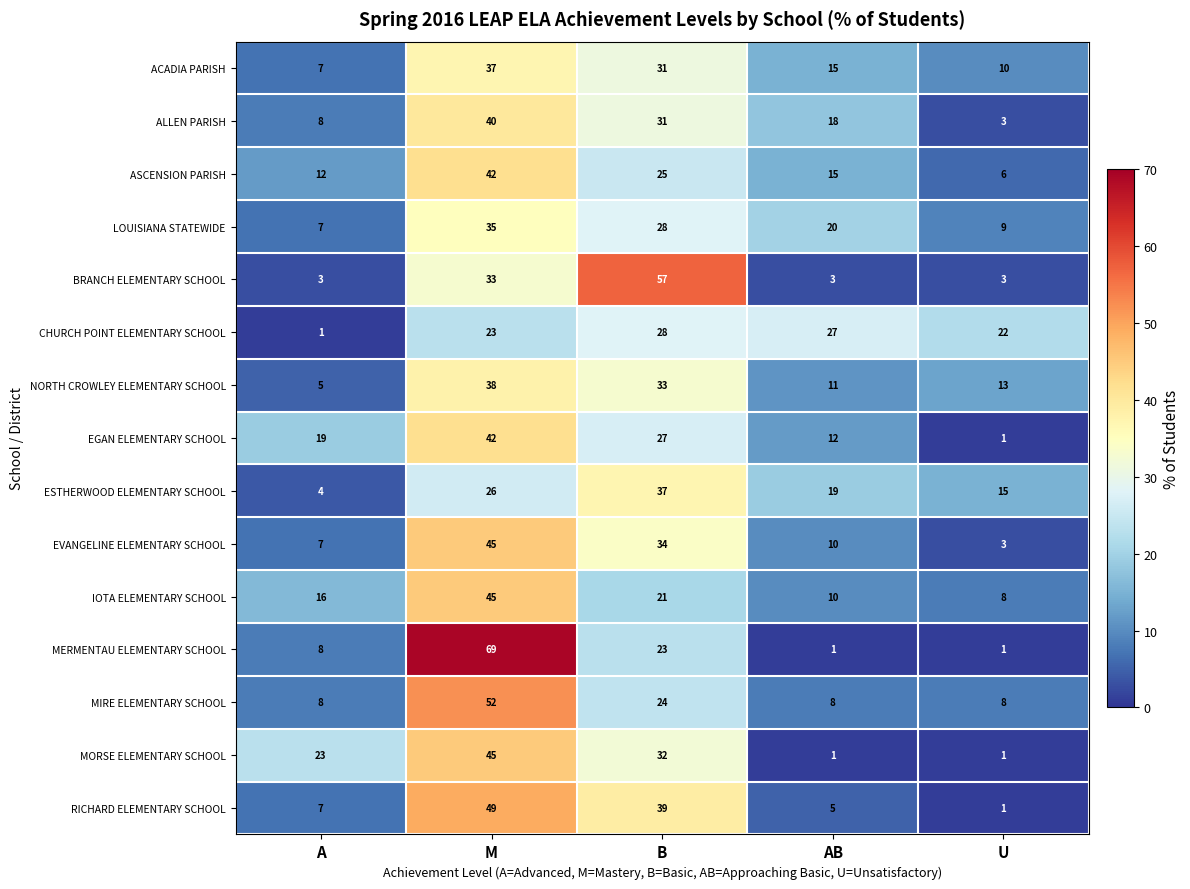

True or false: EVANGELINE ELEMENTARY SCHOOL has a value of 45 at M.

True